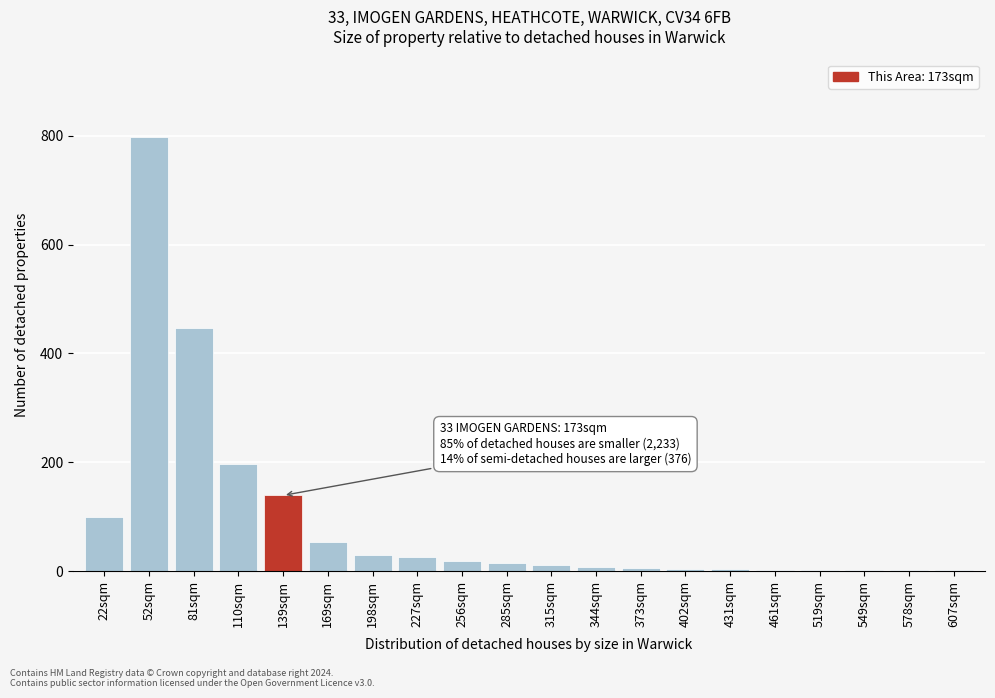

The value at 227sqm is 26. True or false?

True